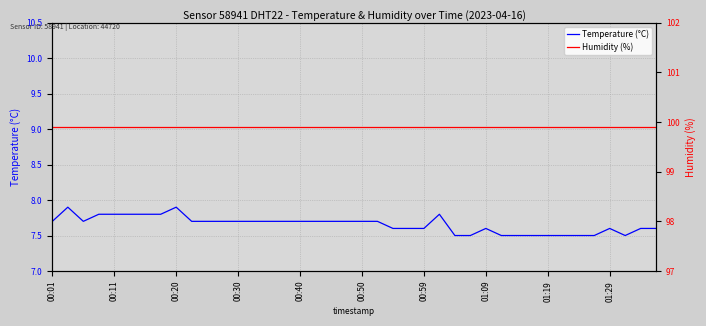

Does the chart have visible grid lines?

Yes